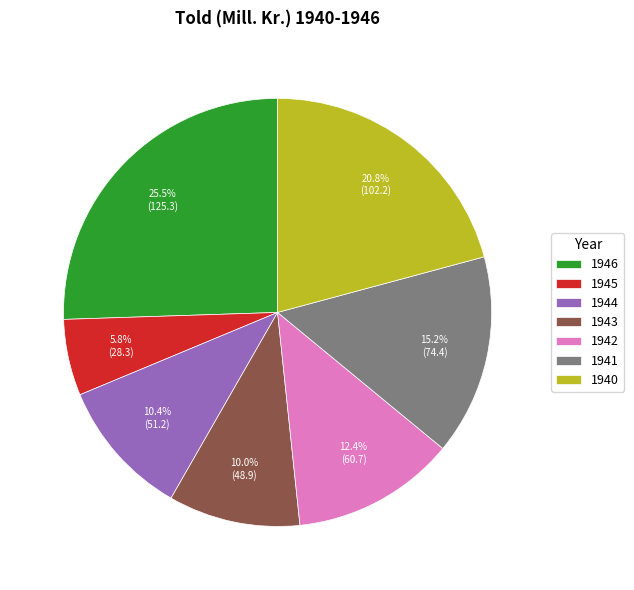

What percentage is the 1940 slice, to the nearest percent?

21%